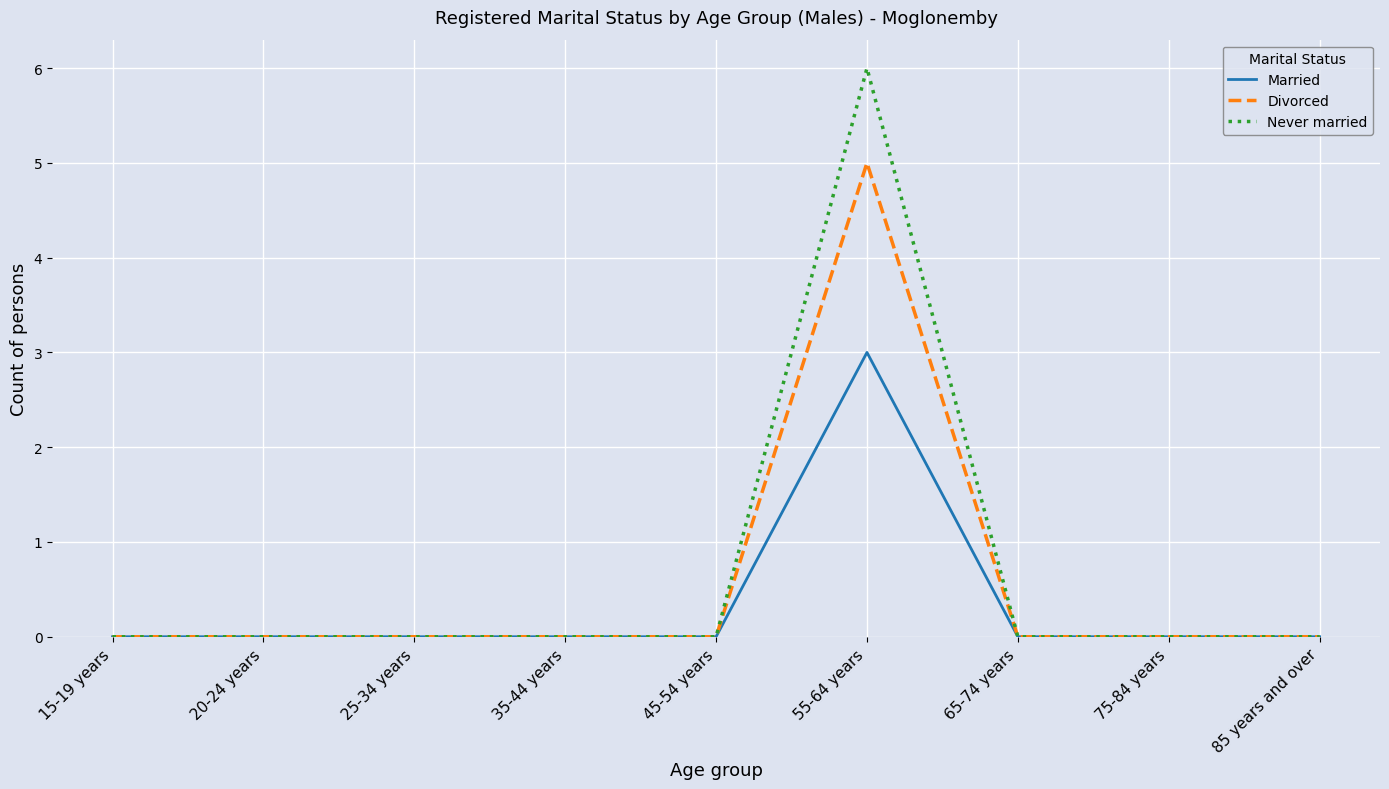

Reading left to right, list all the values displayed in this chart.

Married: 0	0	0	0	0	3	0	0	0
Divorced: 0	0	0	0	0	5	0	0	0
Never married: 0	0	0	0	0	6	0	0	0